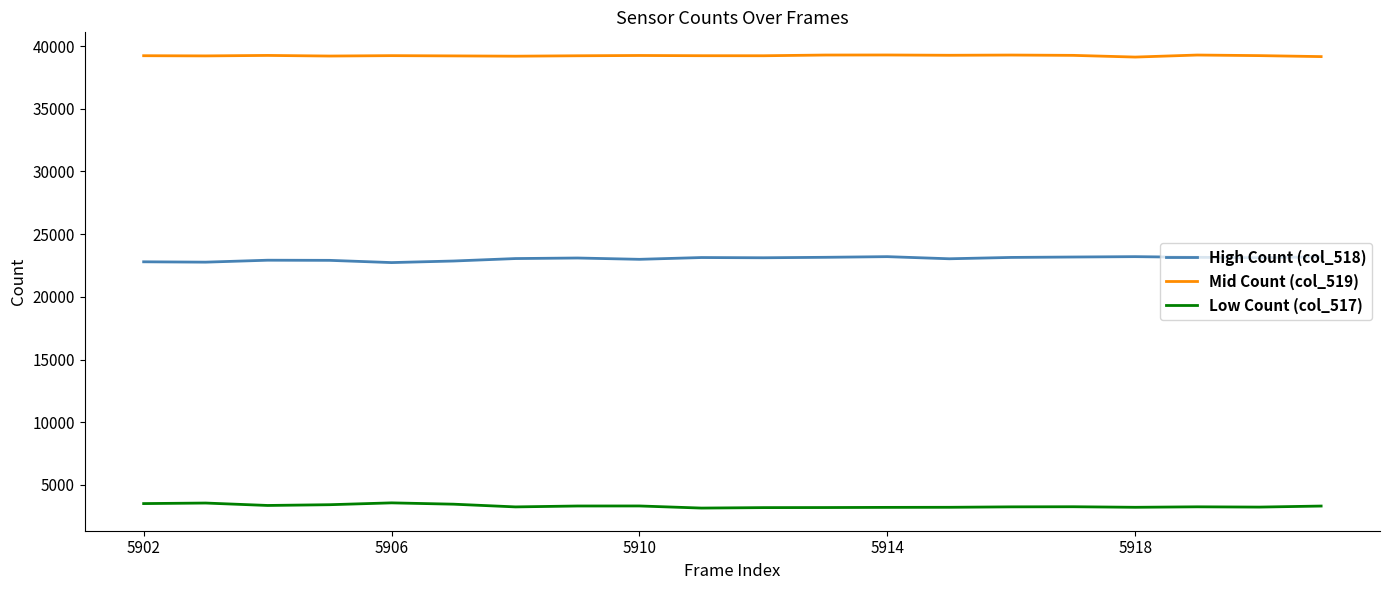

Which series has the largest total across all categories?

Mid Count (col_519)